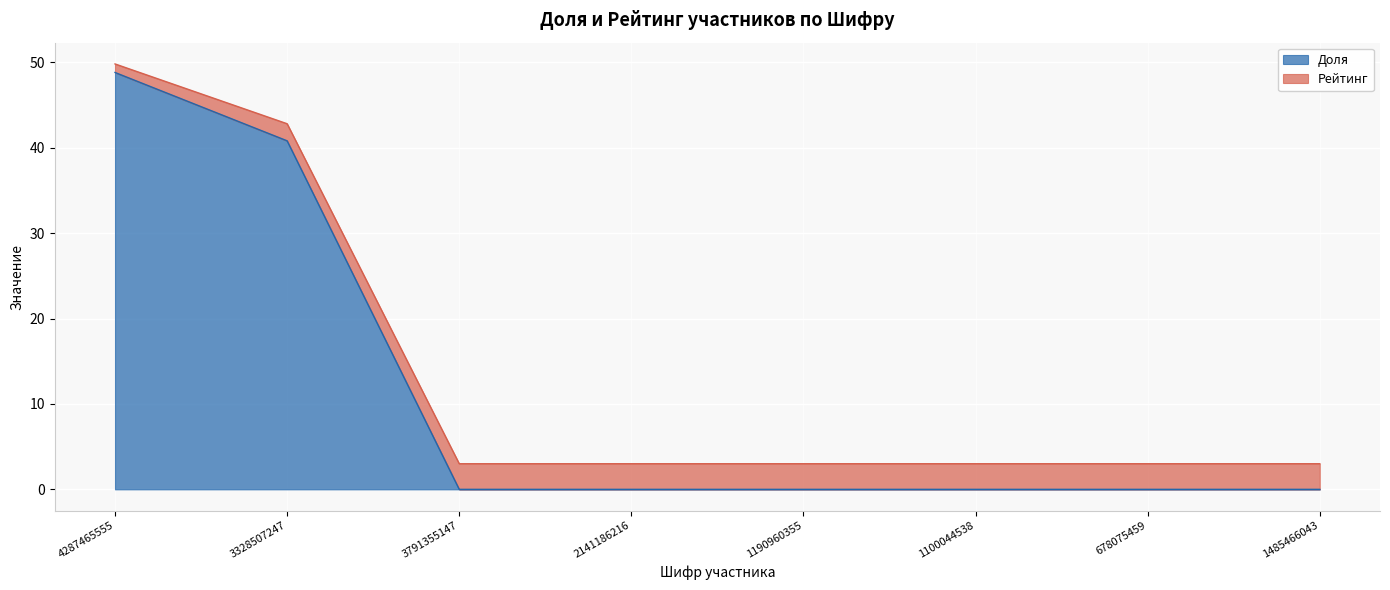

Rank the categories by value from lowest to highest.

3791355147, 2141186216, 1190960355, 1100044538, 678075459, 1485466043, 3328507247, 4287465555